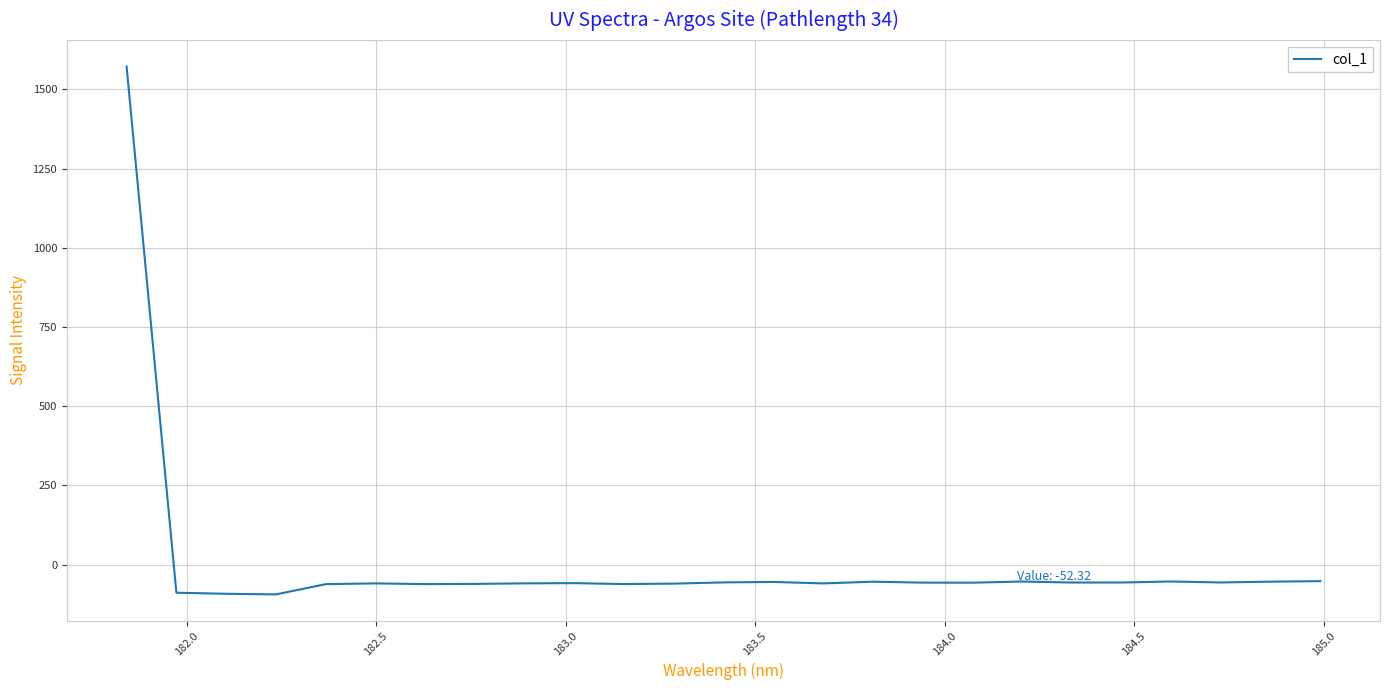

What is the difference between the maximum and minimum values?

1666.4